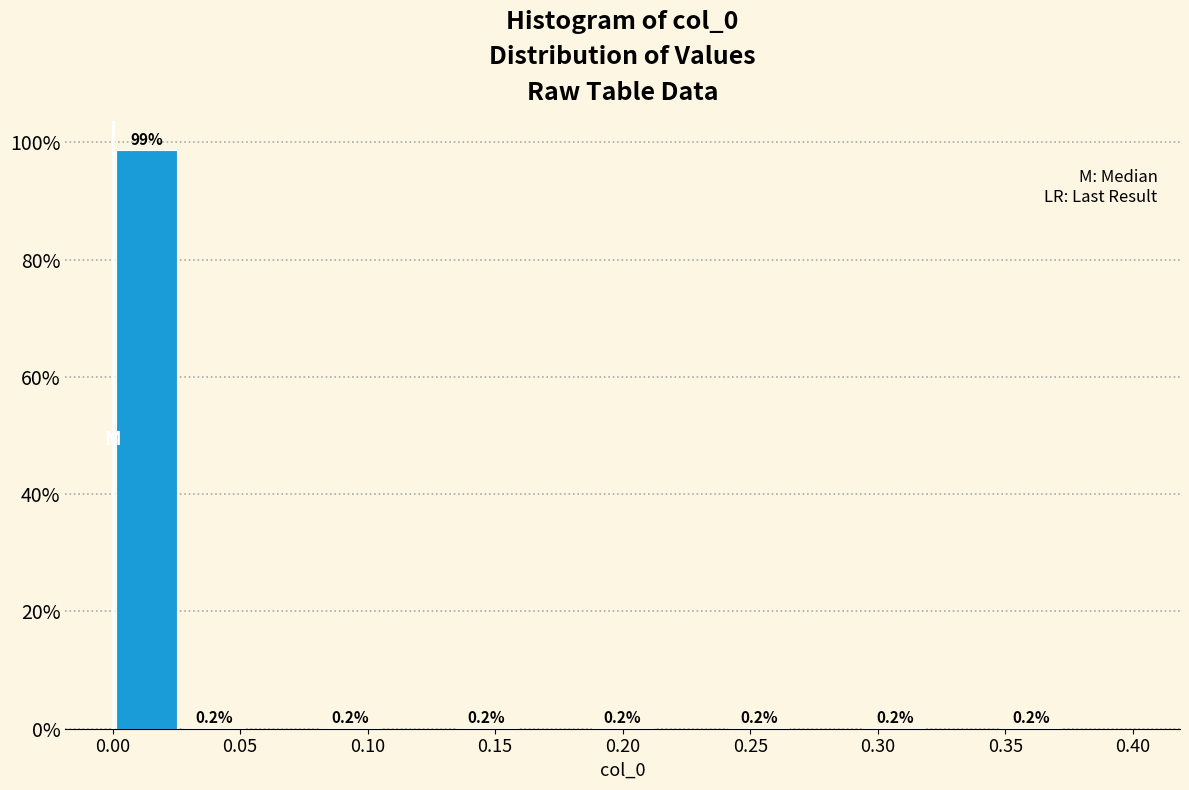

Over which range of the x-axis is the bar tallest?

0.000 to 0.025